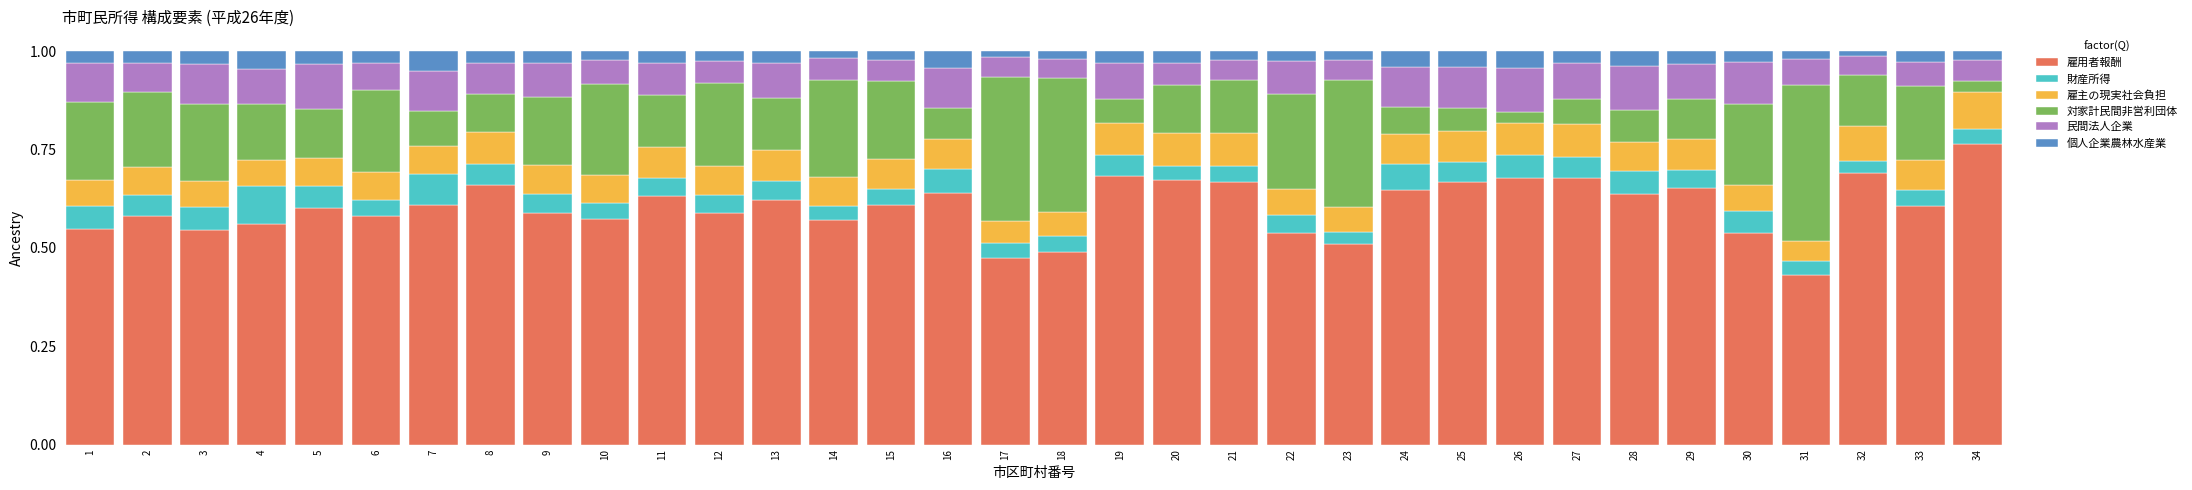

At which label does 雇用者報酬 reach its minimum?

31